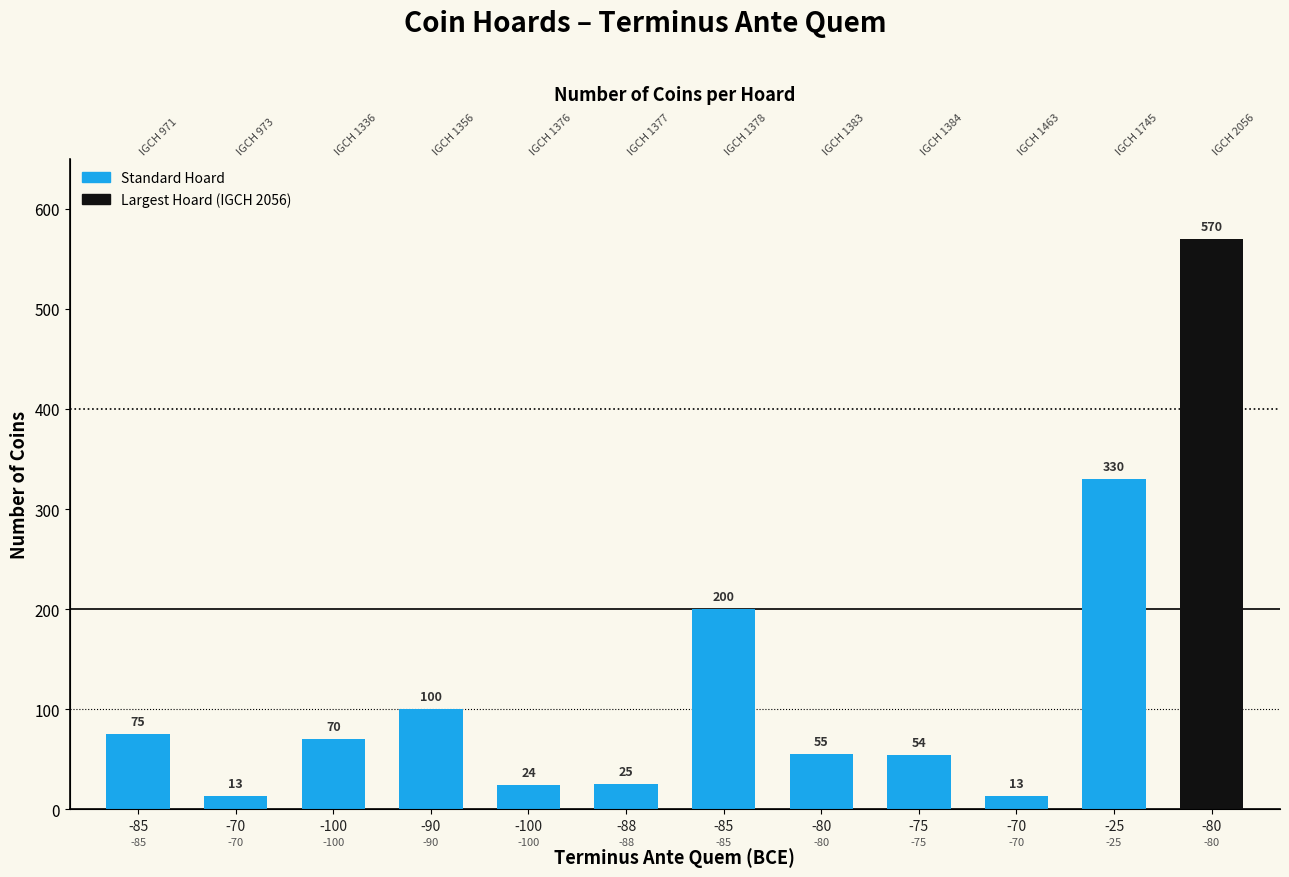

Is it true that the value at -70 is 13?

True